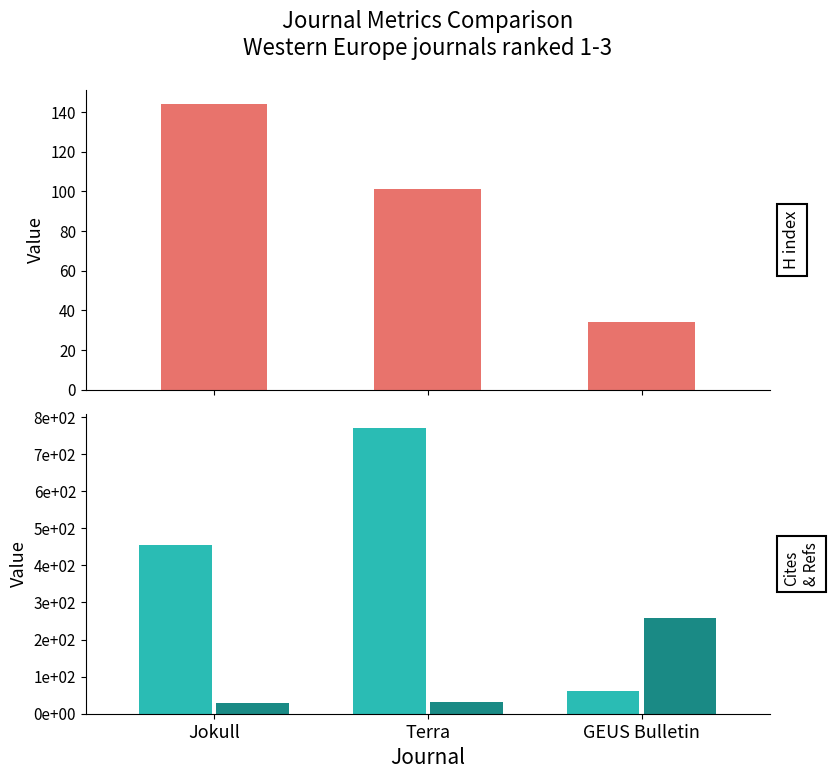

What is the value of the H index bar at the 3rd from the left?

34